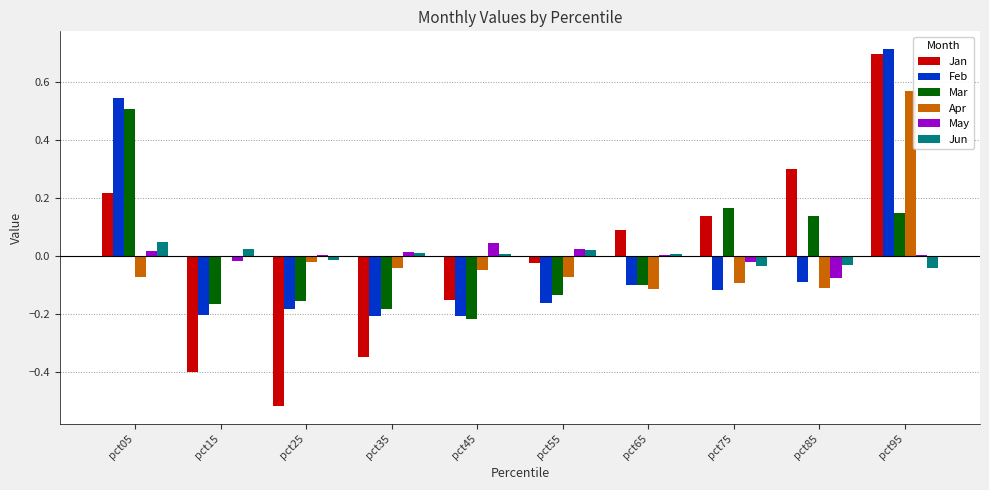

At which label does Jan reach its peak?

pct95